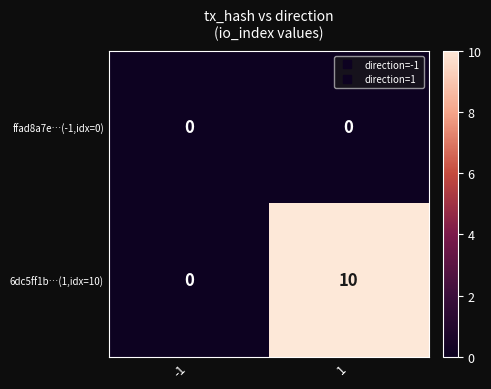

The value of 6dc5ff1b…(1,idx=10) at 1 is 4. True or false?

False